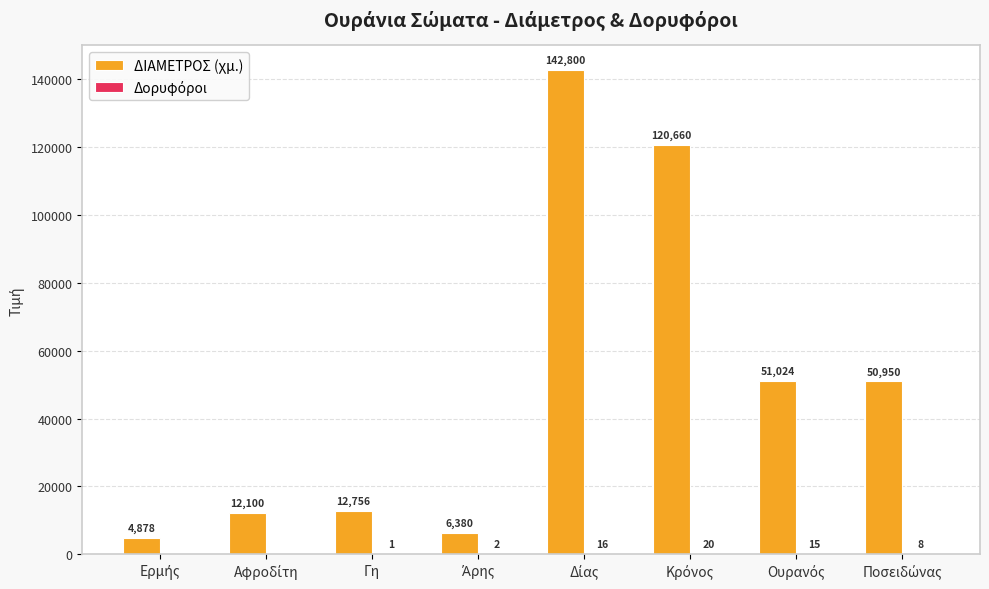

Which series has the widest spread of values?

ΔΙΑΜΕΤΡΟΣ (χμ.)